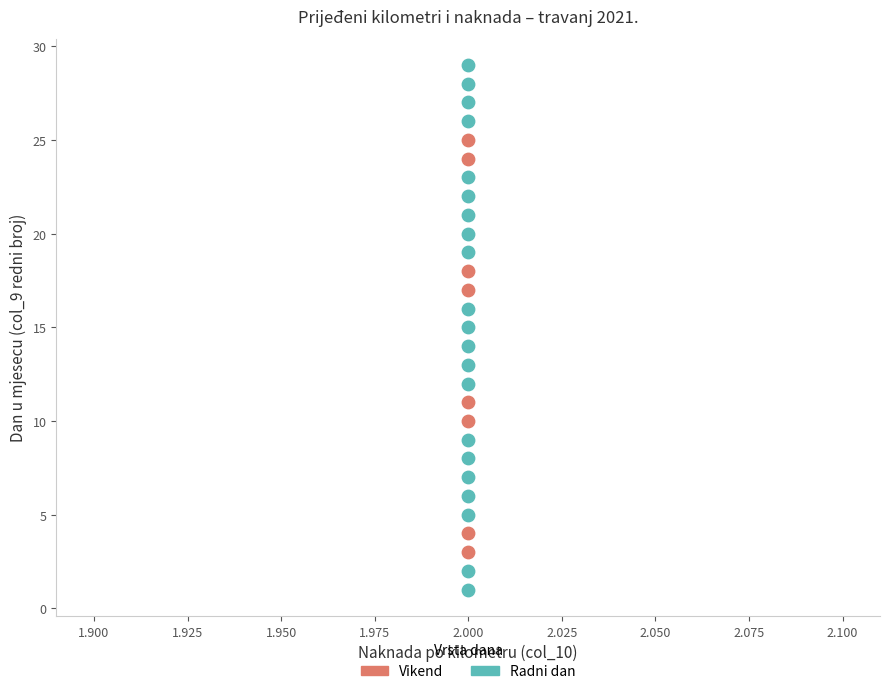

Which series has the widest spread of Y values?

Radni dan